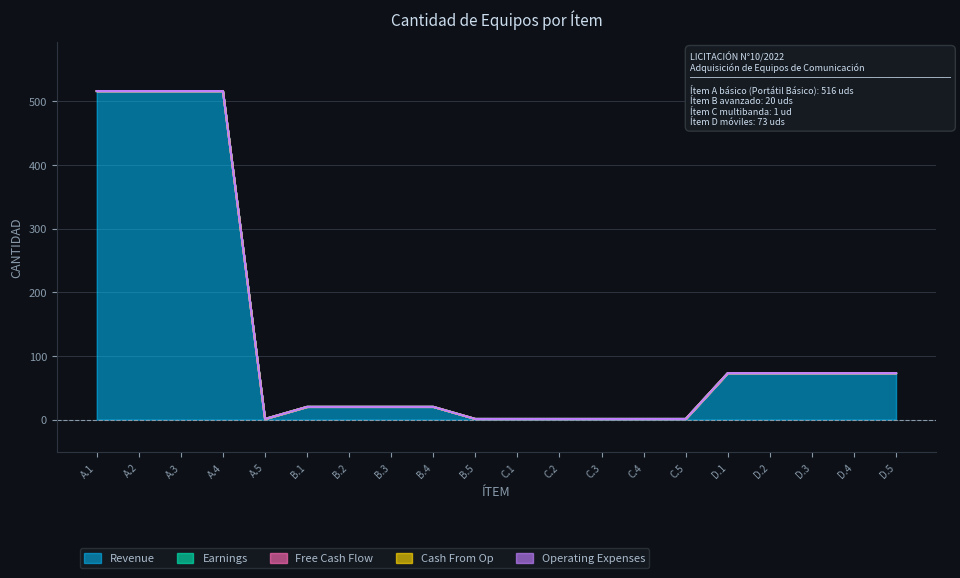

The Earnings series shows 0 at C.4. True or false?

True